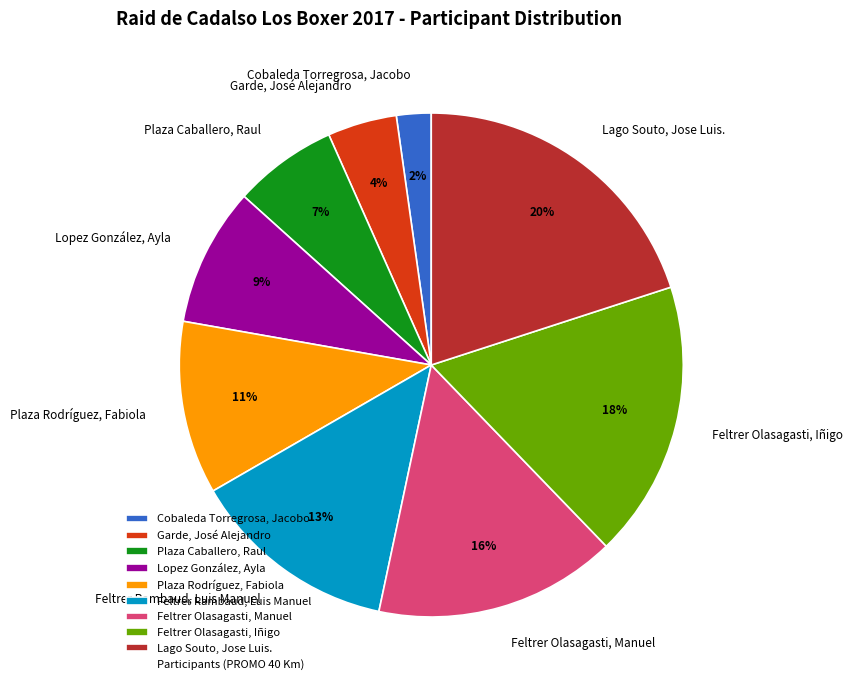

What is the largest slice in the pie chart?

Lago Souto, Jose Luis.